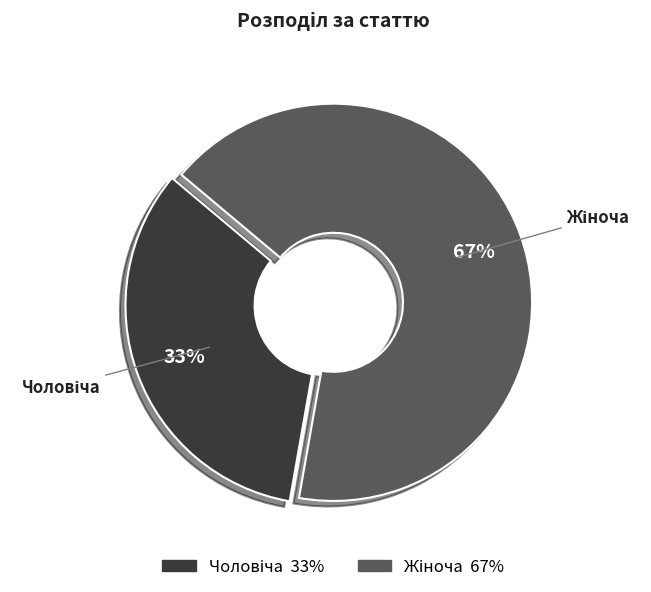

To the nearest percent, what is the average slice percentage?

50%